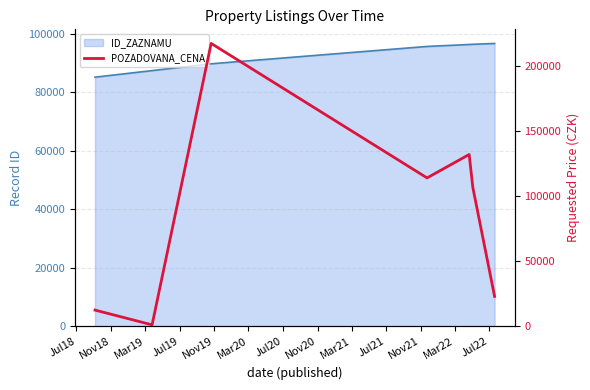

Reading left to right, what are all the values shown in this chart?

ID_ZAZNAMU: 85220	87464	89798	95726	96397	96461	96740
POZADOVANA_CENA: 12500	1160	217300	114000	132000	106650	23000